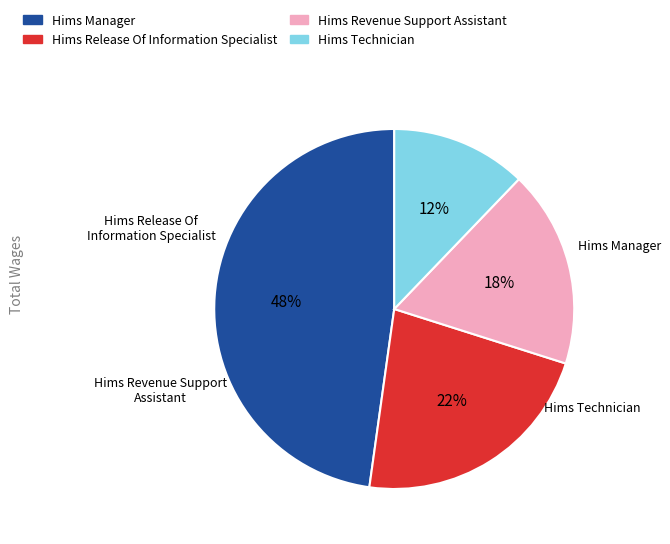

To the nearest percent, what percentage of the pie is Hims Manager?

48%